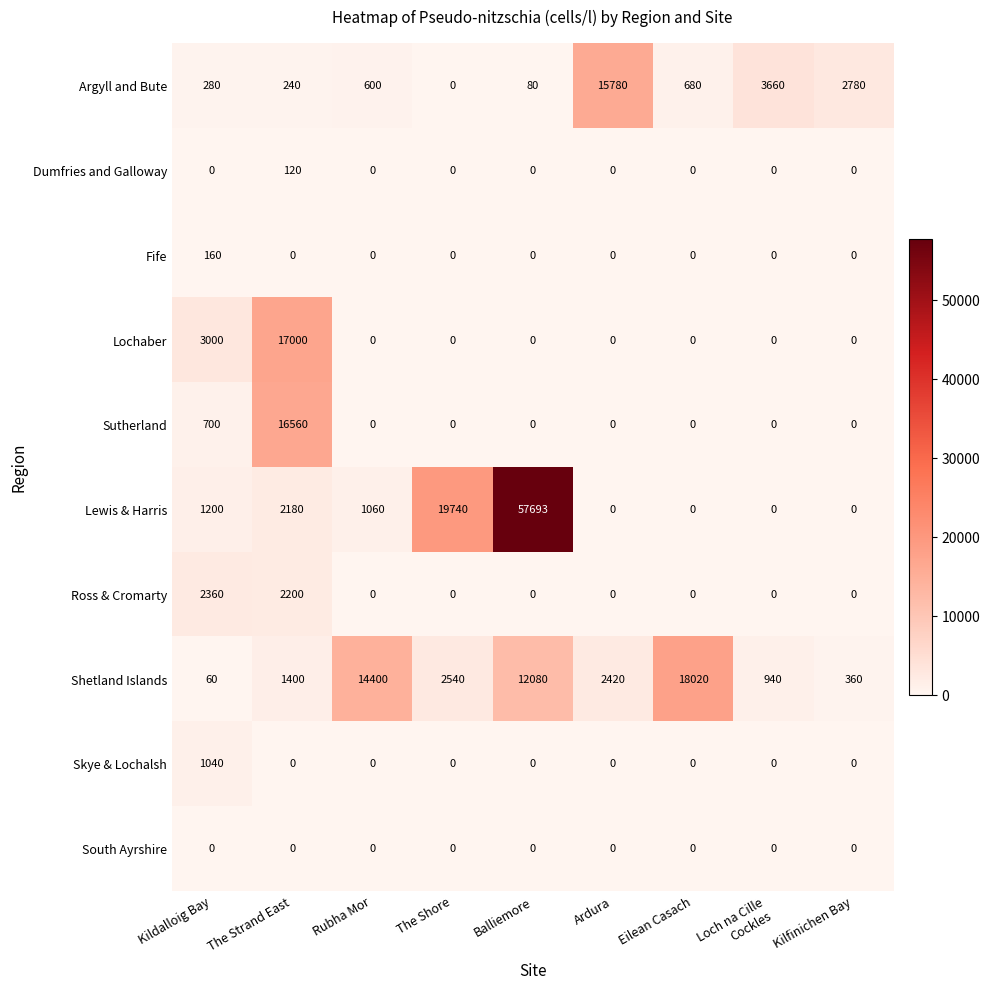

What is the greatest value displayed?

57693